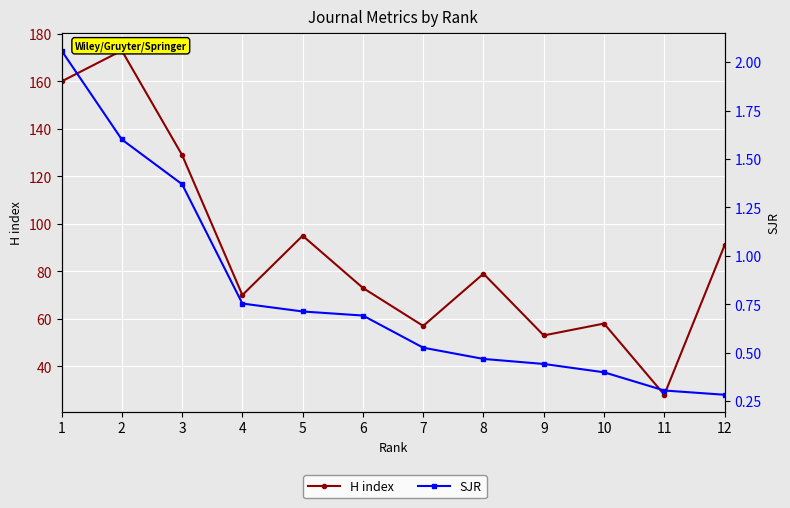

What is the sum of the H index values at 12 and 6?

164.0